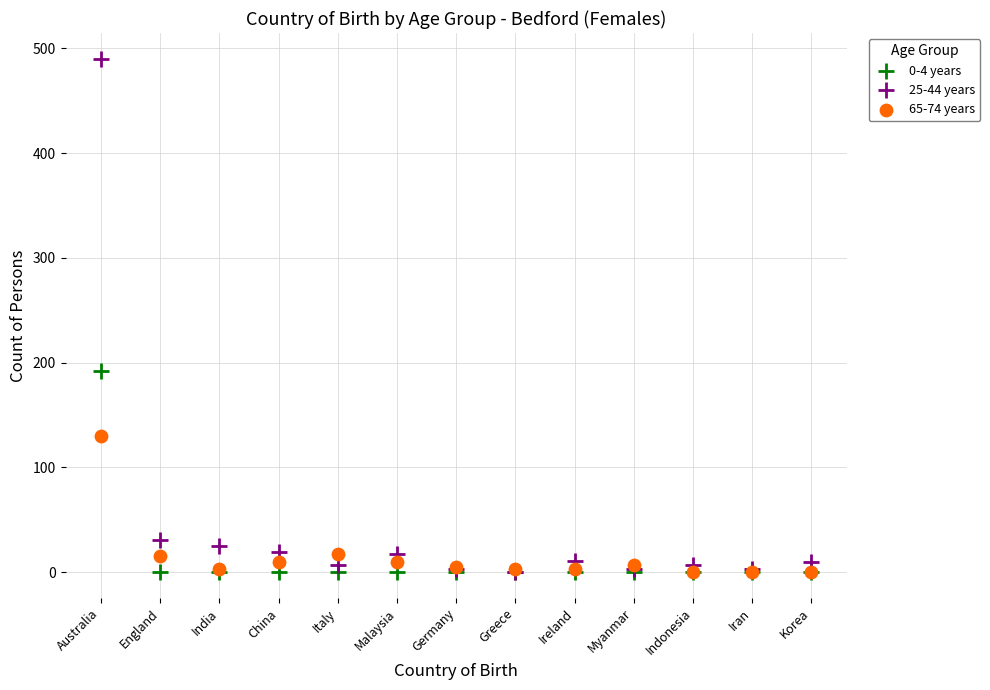

Across all series, what Y value is closest to 245?

192